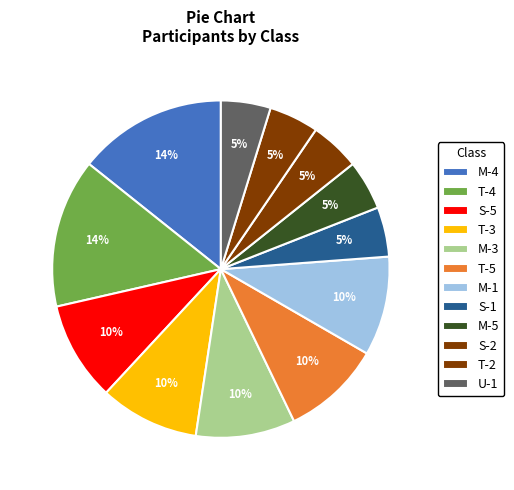

Which slice is the largest?

M-4